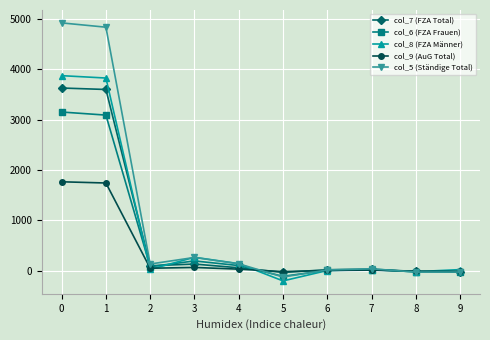

The value of col_8 (FZA Männer) at 3 is 270. True or false?

True